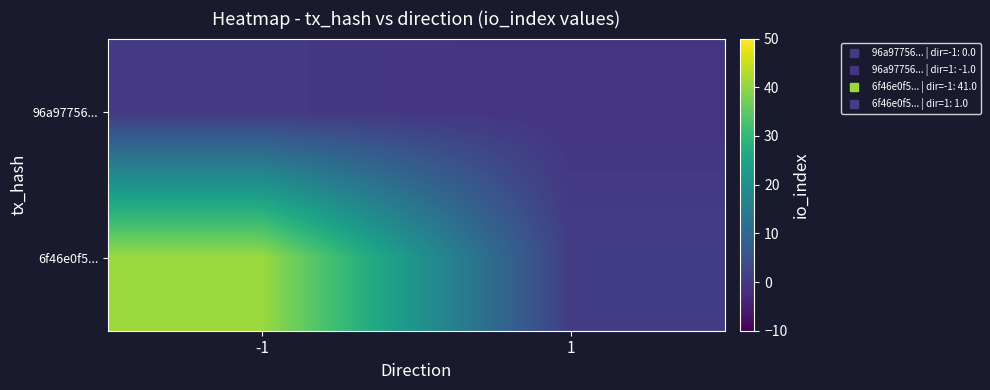

At which category does the chart reach its minimum across all series?

1